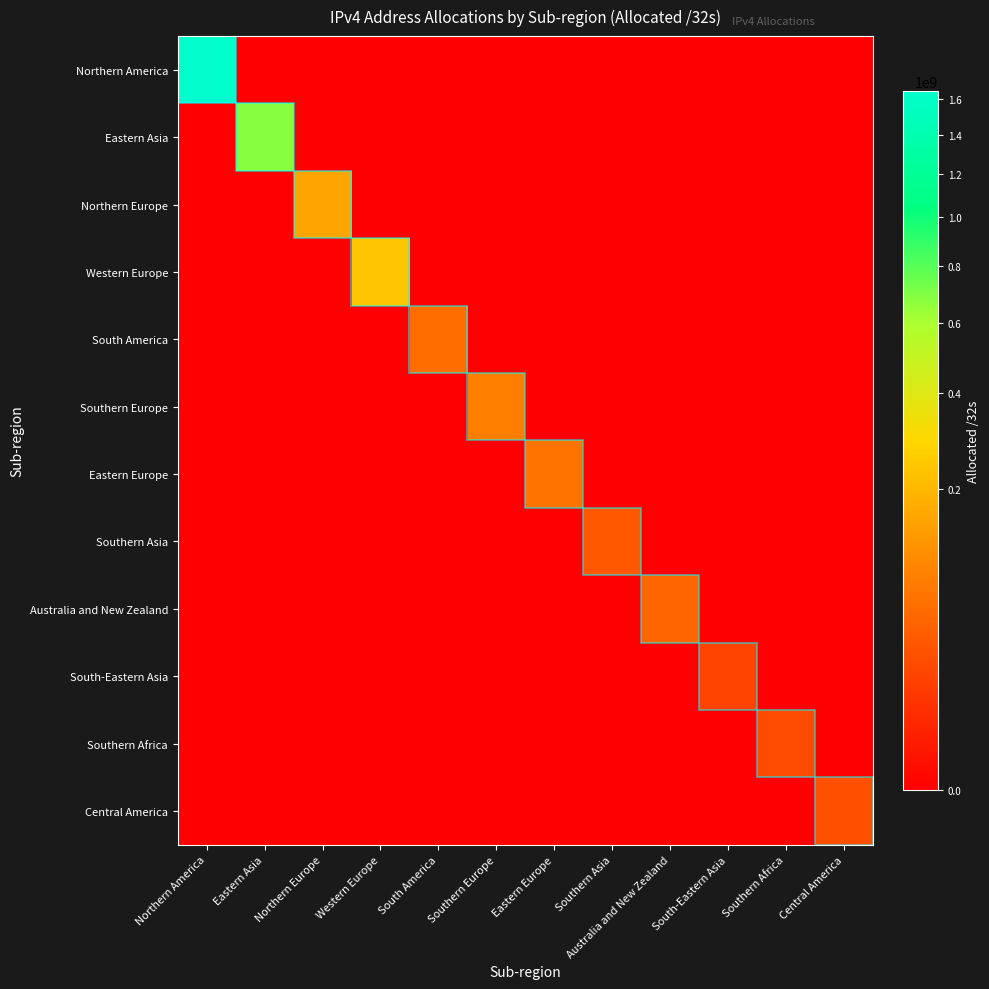

At Southern Asia, list the series in order from largest to smallest.

Southern Asia, Northern America, Eastern Asia, Northern Europe, Western Europe, South America, Southern Europe, Eastern Europe, Australia and New Zealand, South-Eastern Asia, Southern Africa, Central America